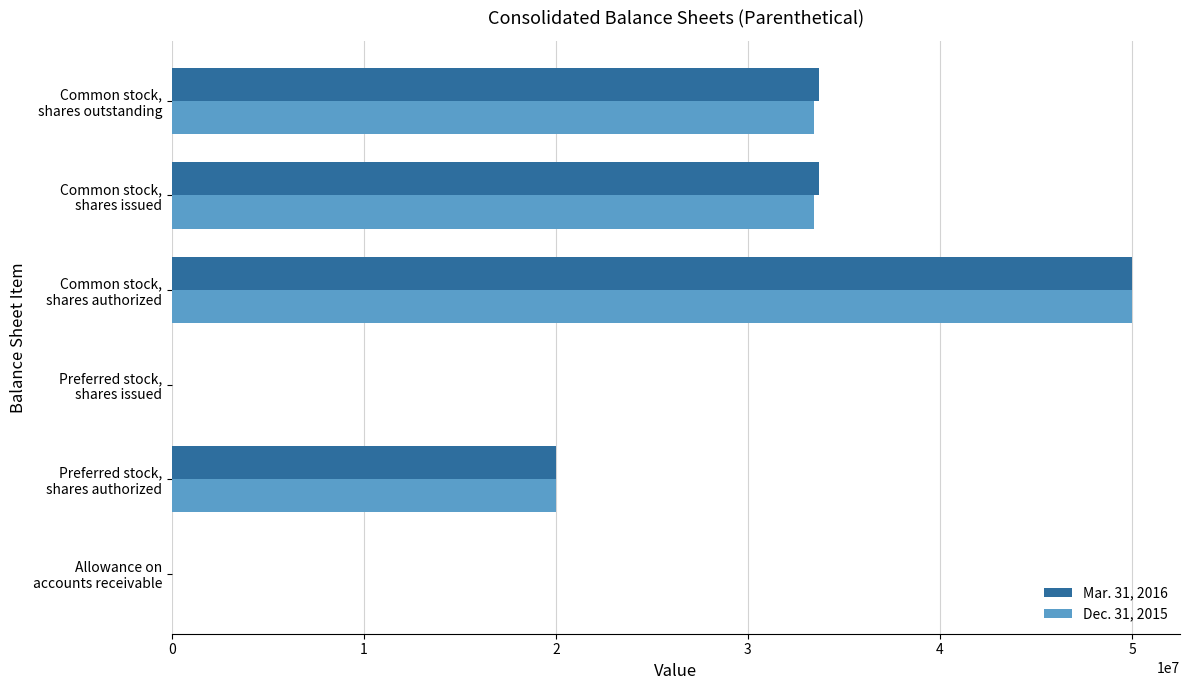

How many data points does each series have?

6